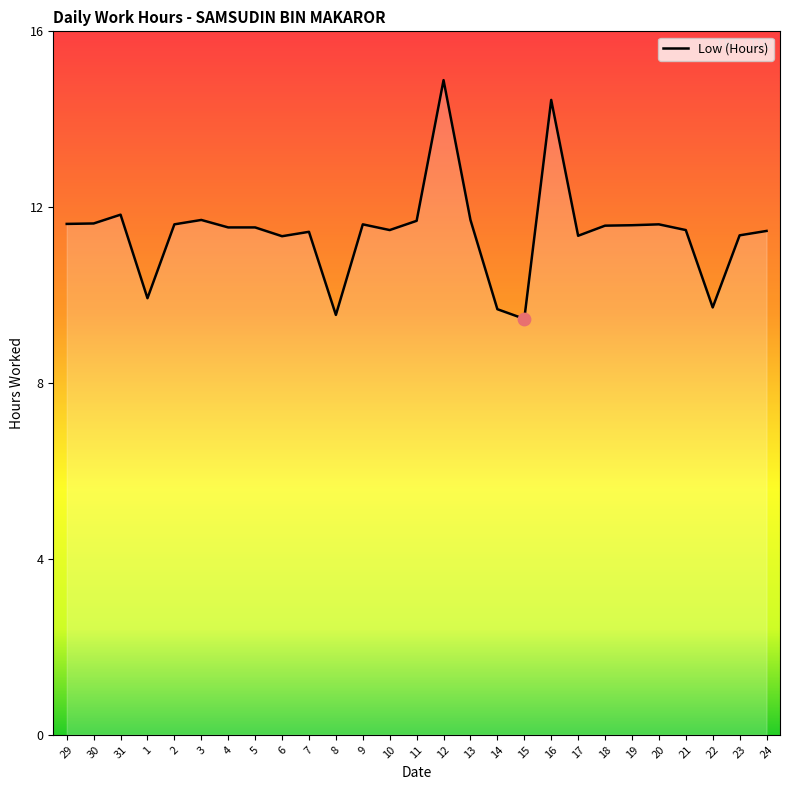

What is the ratio of the value at 18 to the value at 8?

1.2